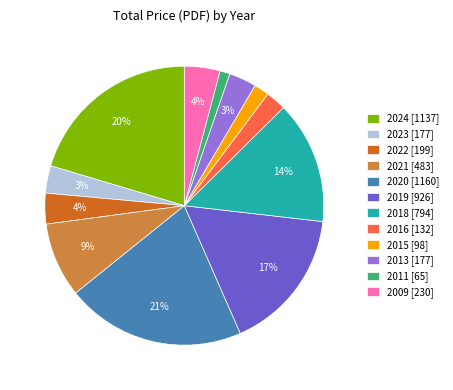

How many segments does this pie chart have?

12